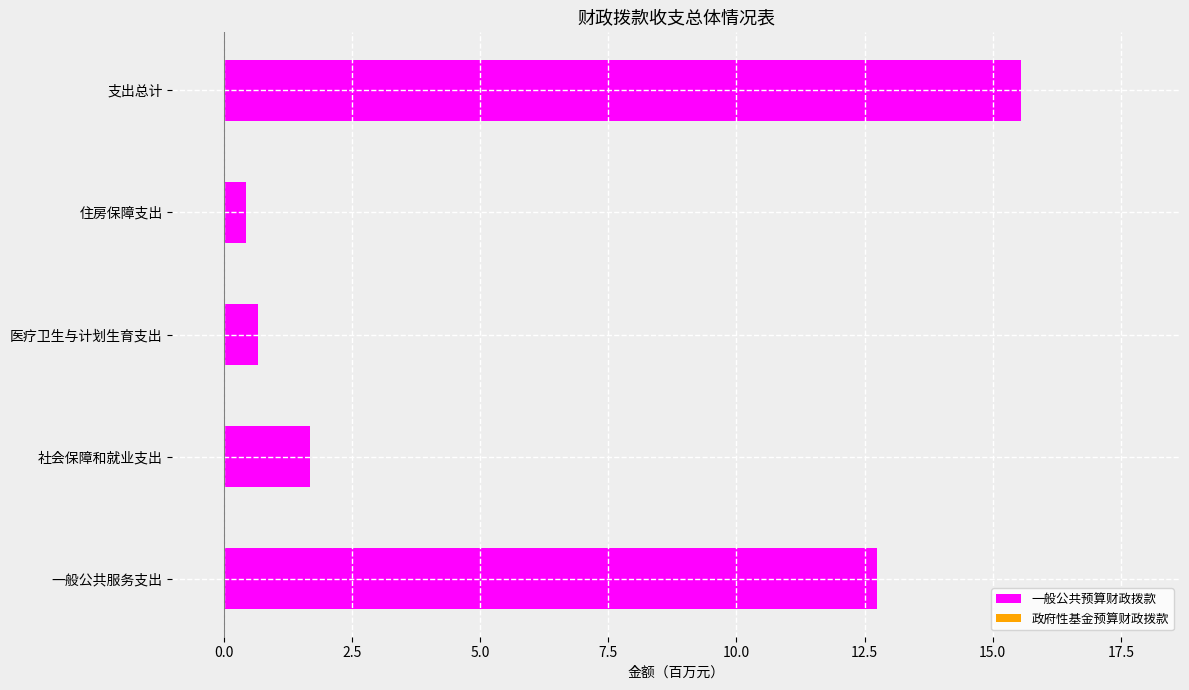

At which label is the value closest to 7?

社会保障和就业支出